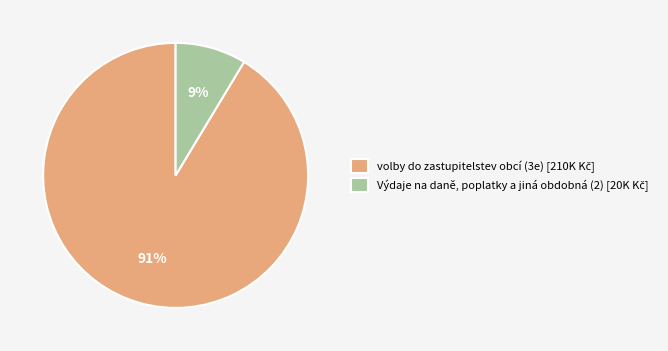

The volby do zastupitelstev obcí (3e) slice represents 91% of the pie. True or false?

True